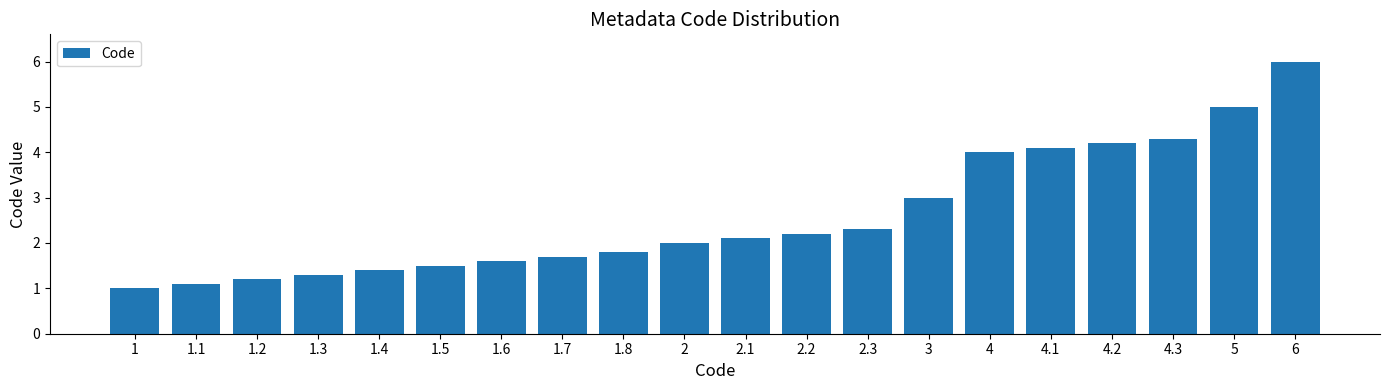

What is the value of the 10th bar from the left?

2.0